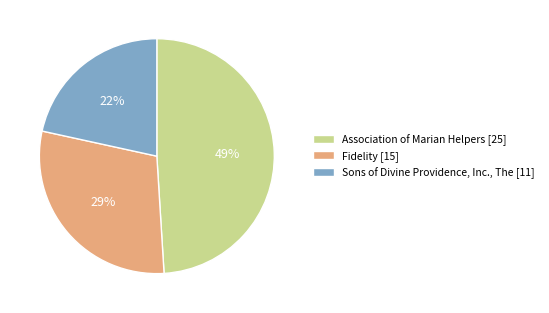

Between Association of Marian Helpers [25] and Fidelity [15], which is larger?

Association of Marian Helpers [25]